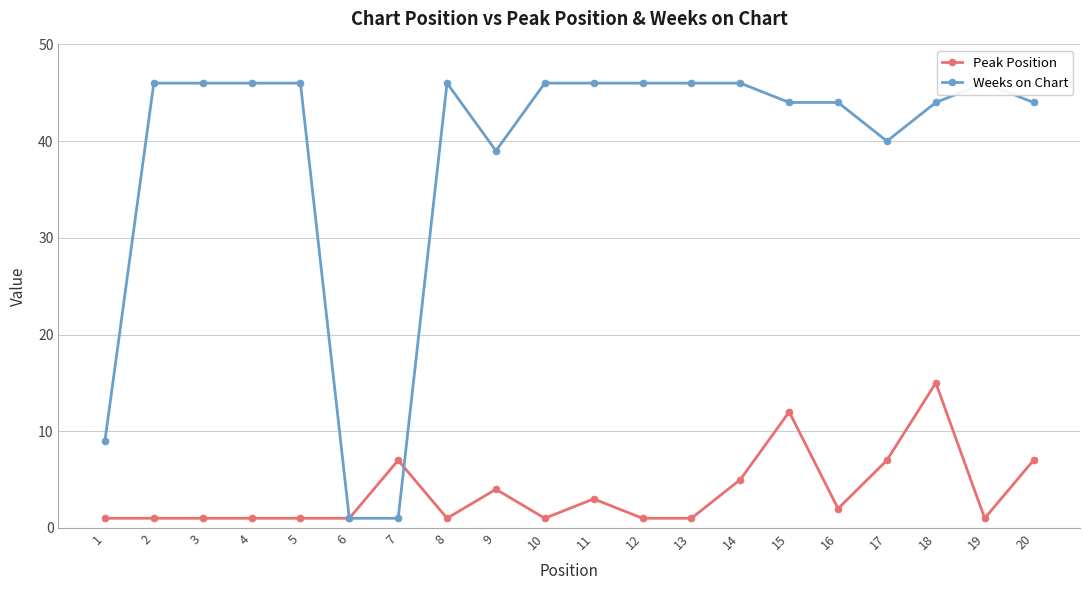

How many lines are shown in the chart?

2